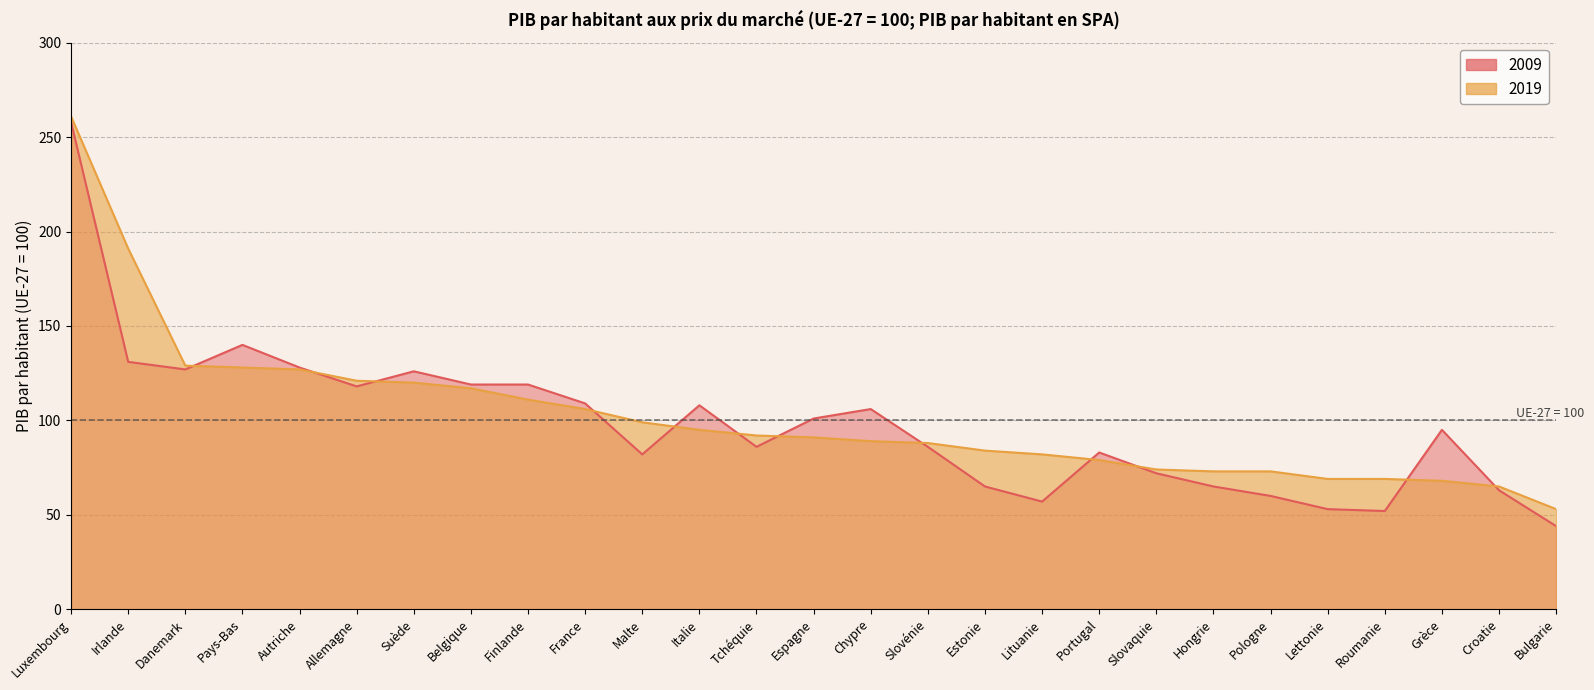

How many times do 2019 and 2009 cross each other?

12